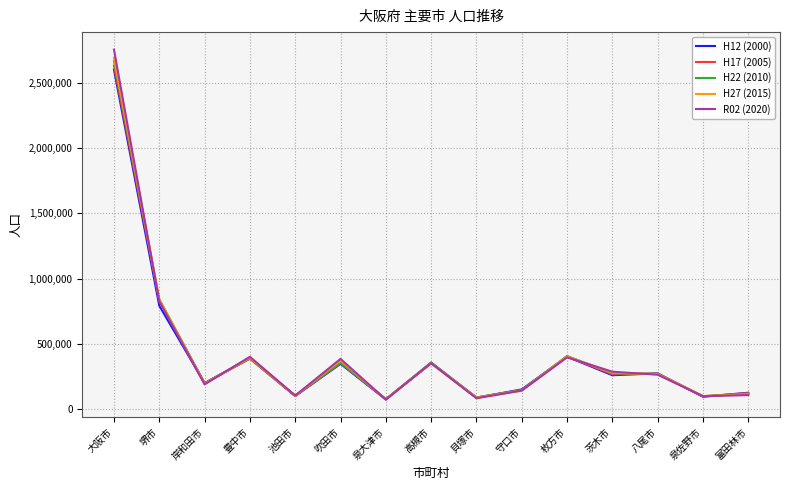

How many values in the H22 (2010) series are below 271460?

7